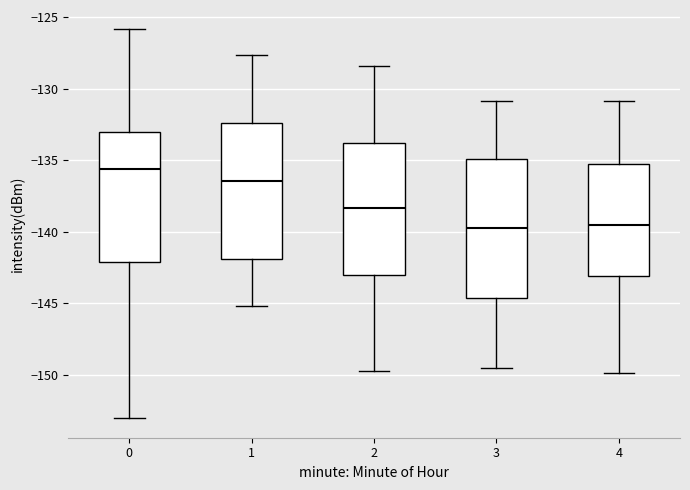

Where does the upper whisker of the box at x = 2 end on the y-axis? The values are not printed on the chart, so give them approximately, as read against the axis.

-128.5